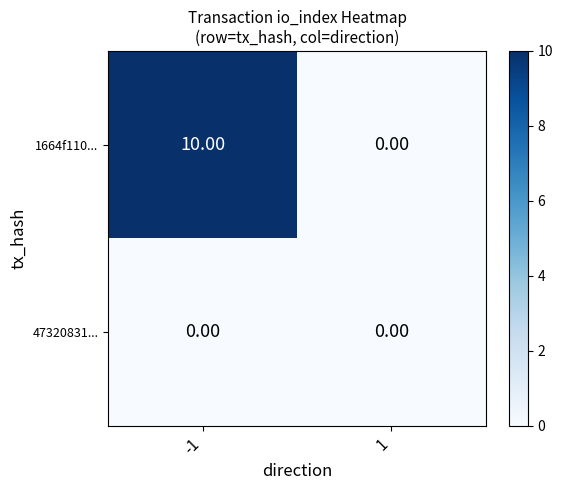

What is the average value of the 1664f110... series?

5